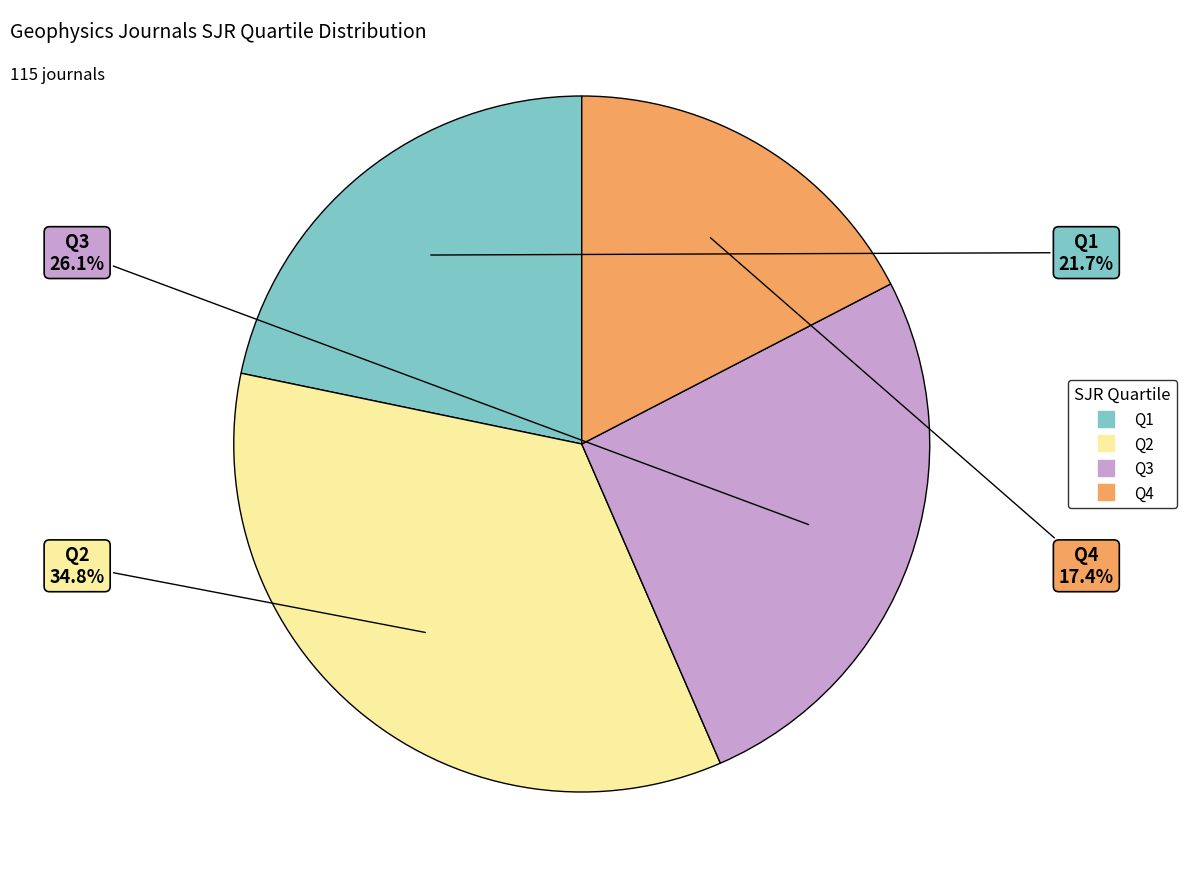

What percentage is the Q2 slice, to the nearest percent?

35%